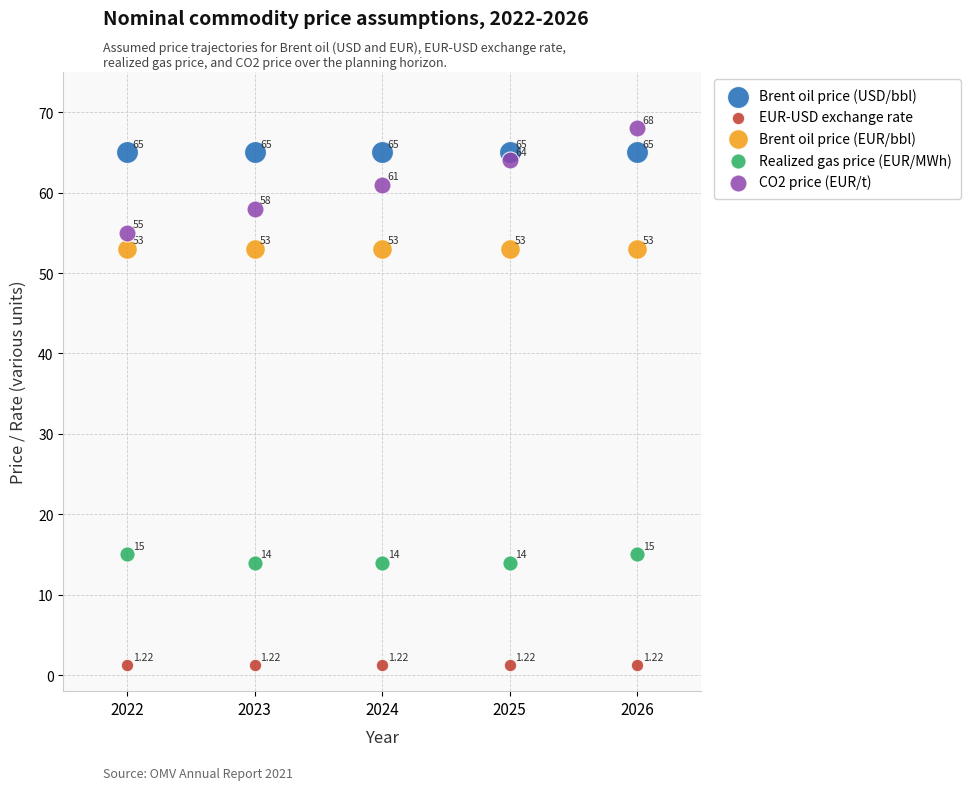

What are all the series names shown in the legend?

Brent oil price (USD/bbl), EUR-USD exchange rate, Brent oil price (EUR/bbl), Realized gas price (EUR/MWh), CO2 price (EUR/t)